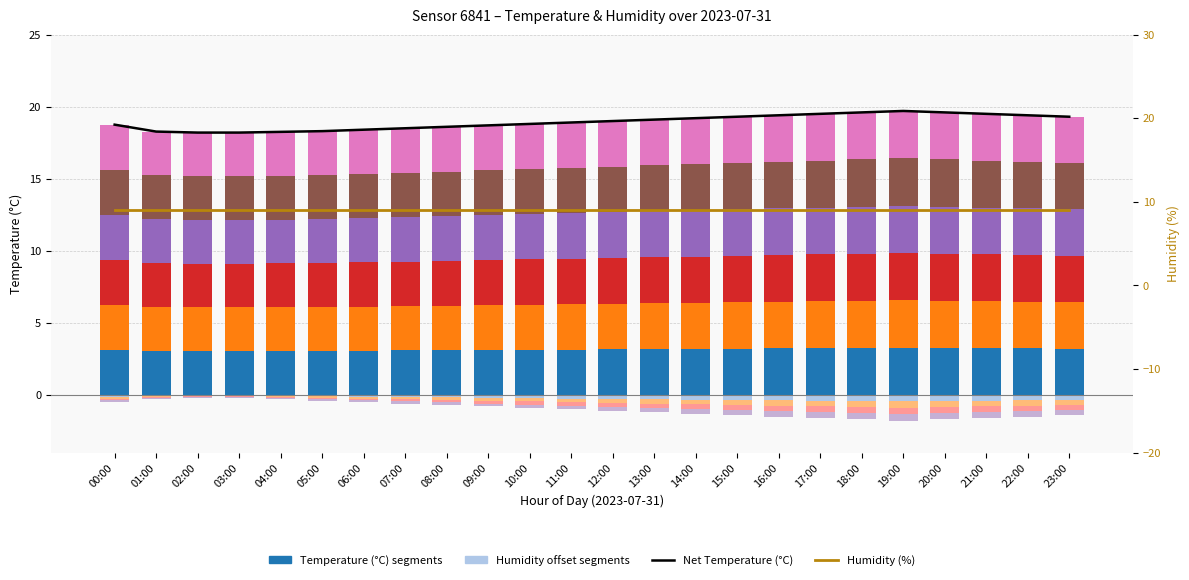

At how many categories does at least one series exceed 18?

24